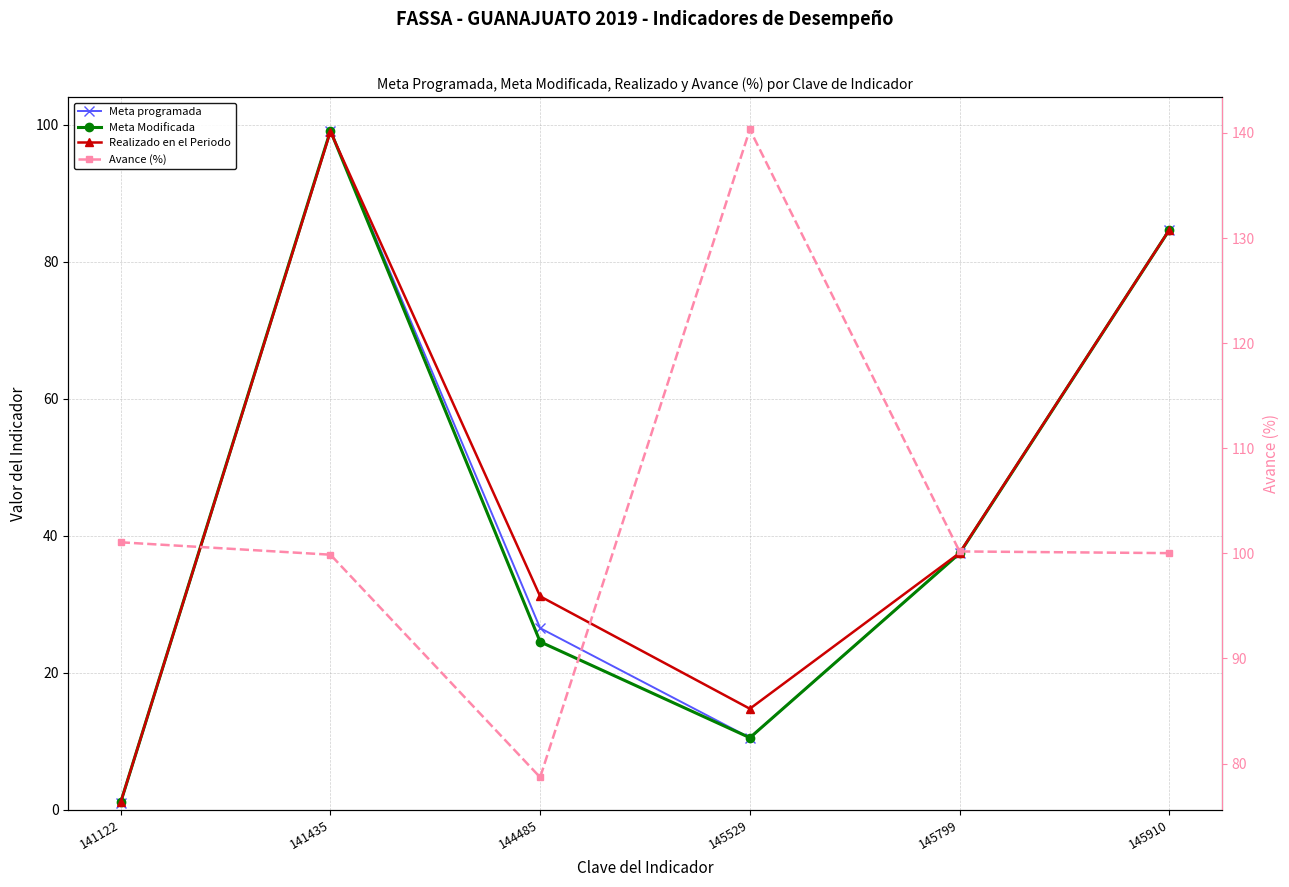

In Meta Modificada, how many points are lower than both neighbors (excluding endpoints)?

1